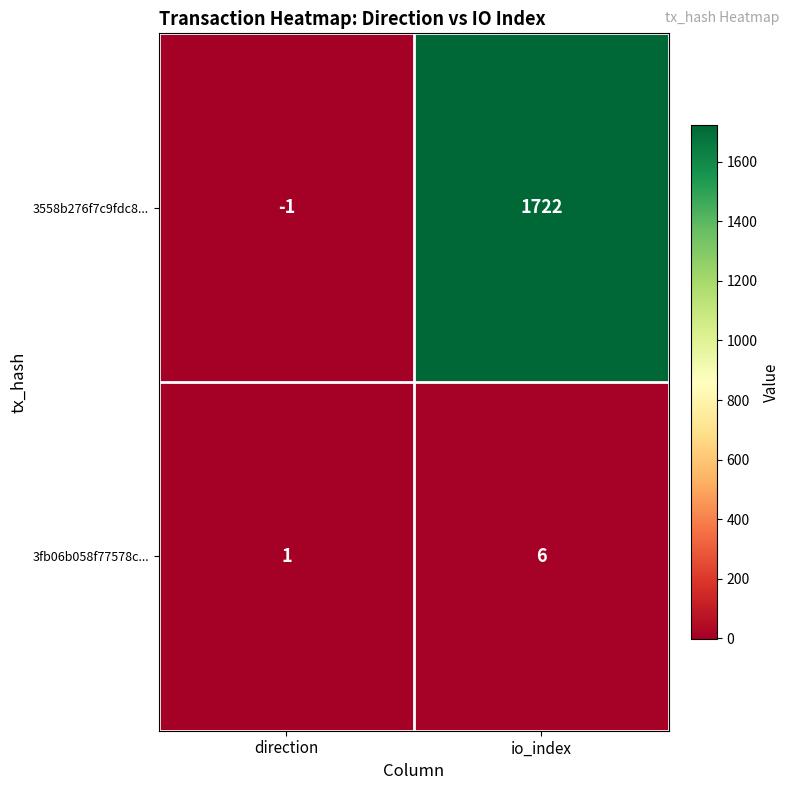

What is the difference between the maximum and minimum values in the 3558b276f7c9fdc8... series?

1723